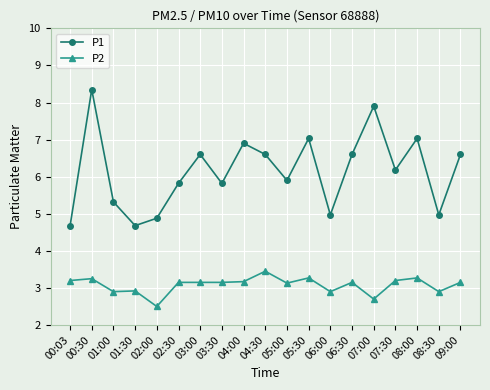

Rank the series by their maximum value, from lowest to highest.

P2, P1